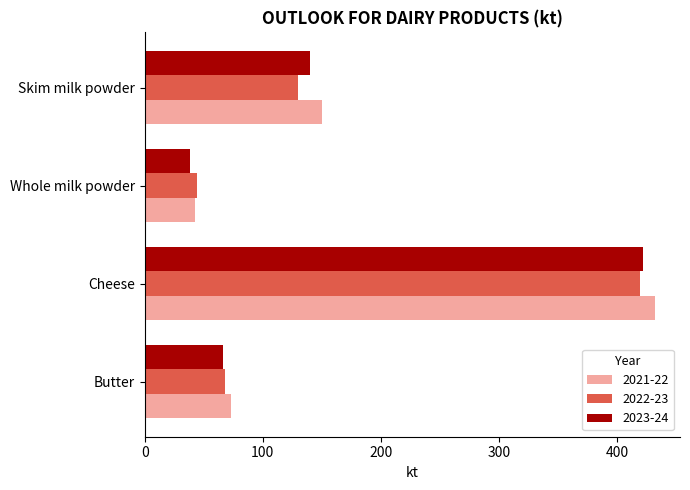

The 2022-23 series shows 585.4 at Cheese. True or false?

False